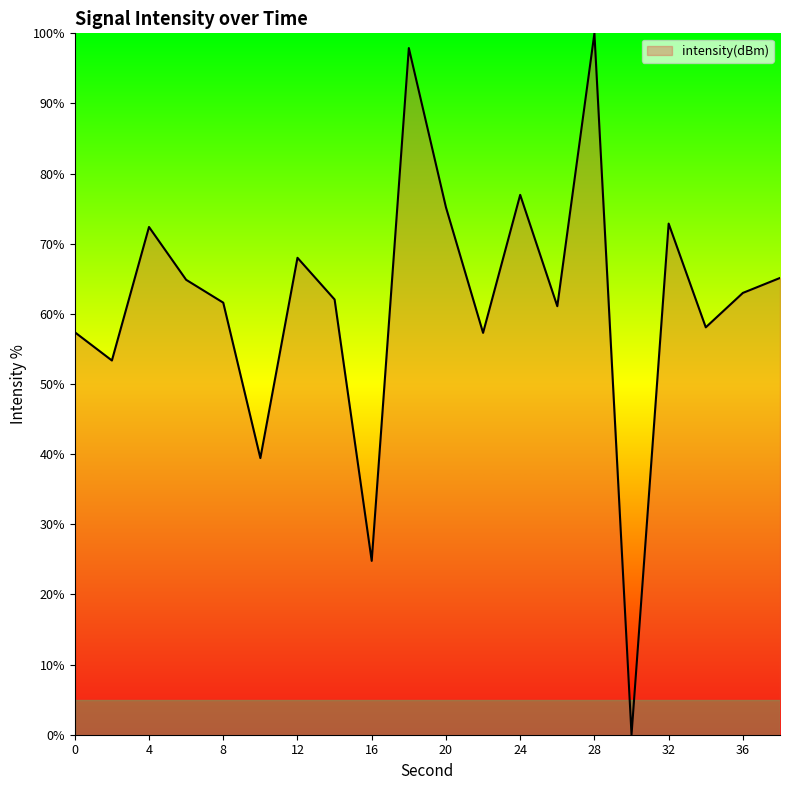

What is the difference between the maximum and minimum values?

100.0